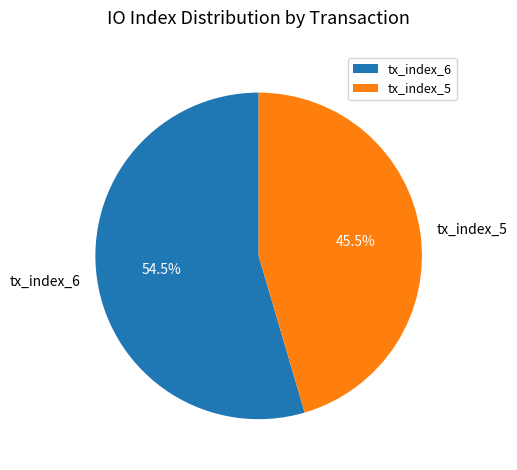

Rank the categories by value from lowest to highest.

tx_index_5, tx_index_6